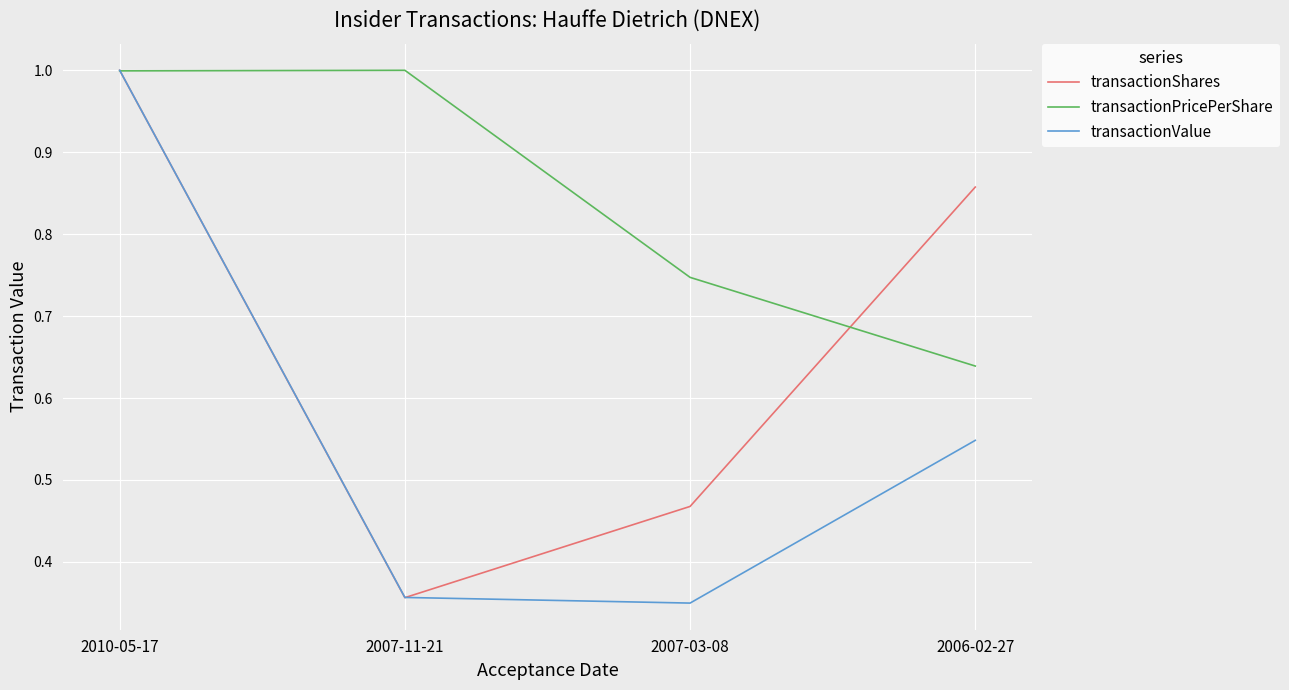

True or false: transactionShares has more than 2 points higher than both neighbors.

False